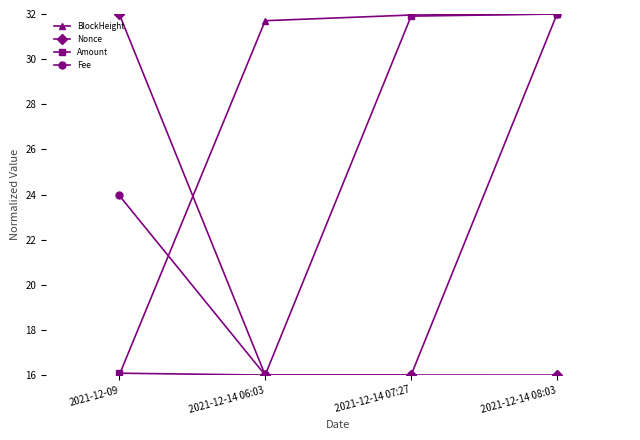

What is the lowest value of the Nonce series?

16.0